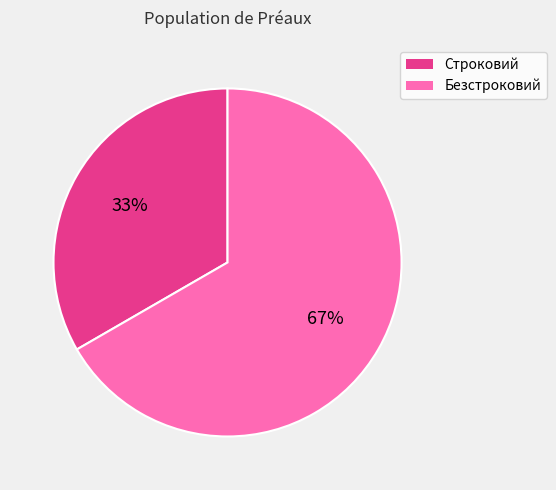

Is the sum of Строковий and Безстроковий greater than half?

Yes